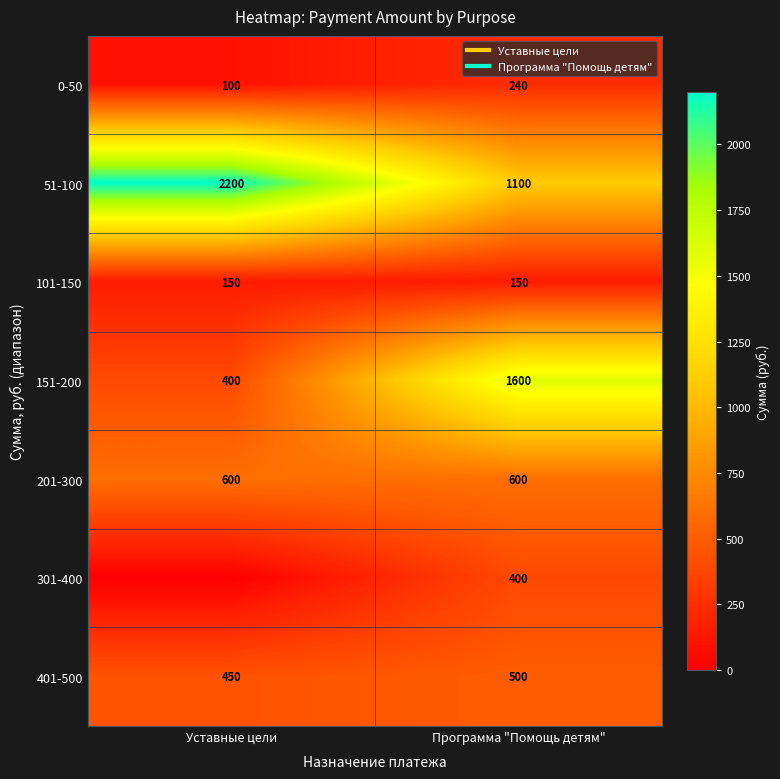

Which label corresponds to the largest value in the chart?

Уставные цели